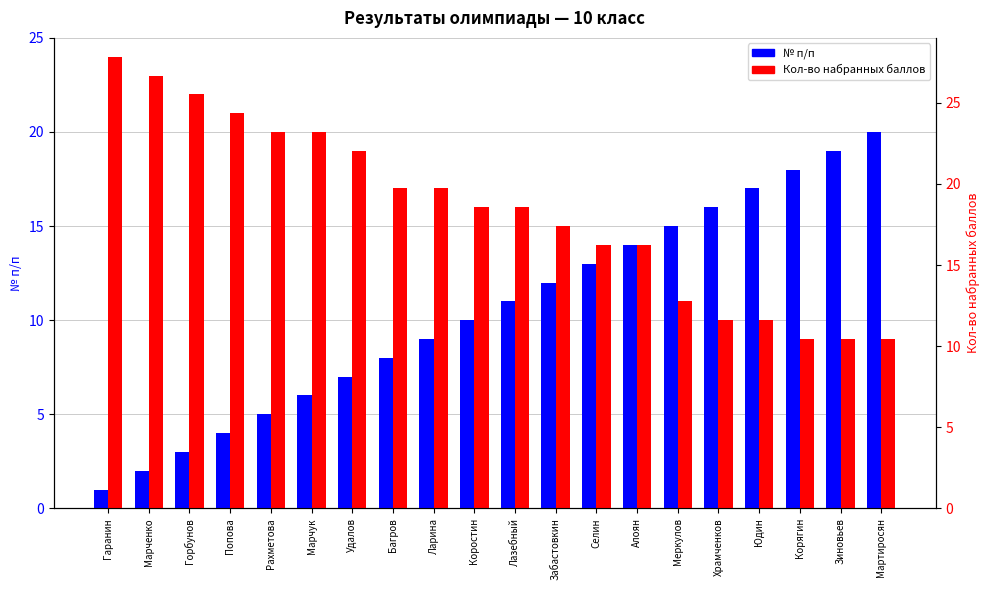

What position from the right is Забастовкин?

9